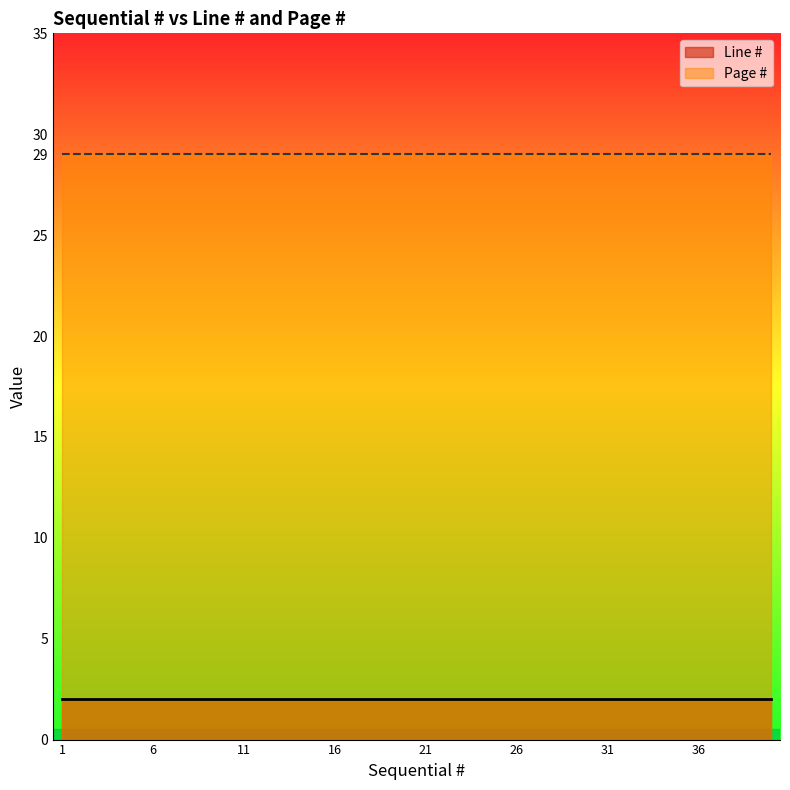

What is the minimum value for Line #?

2